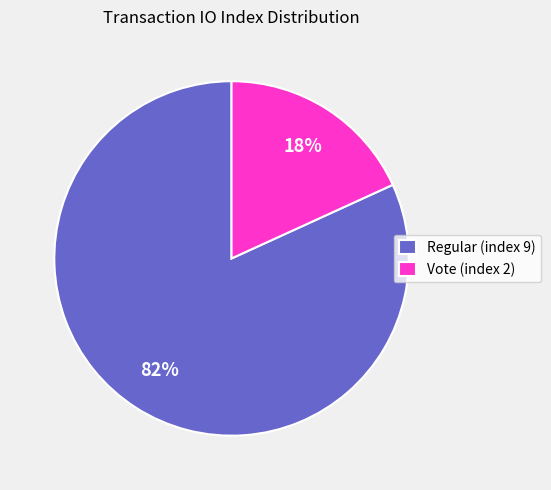

Do Vote (index 2) and Regular (index 9) together represent more than half of the pie?

Yes